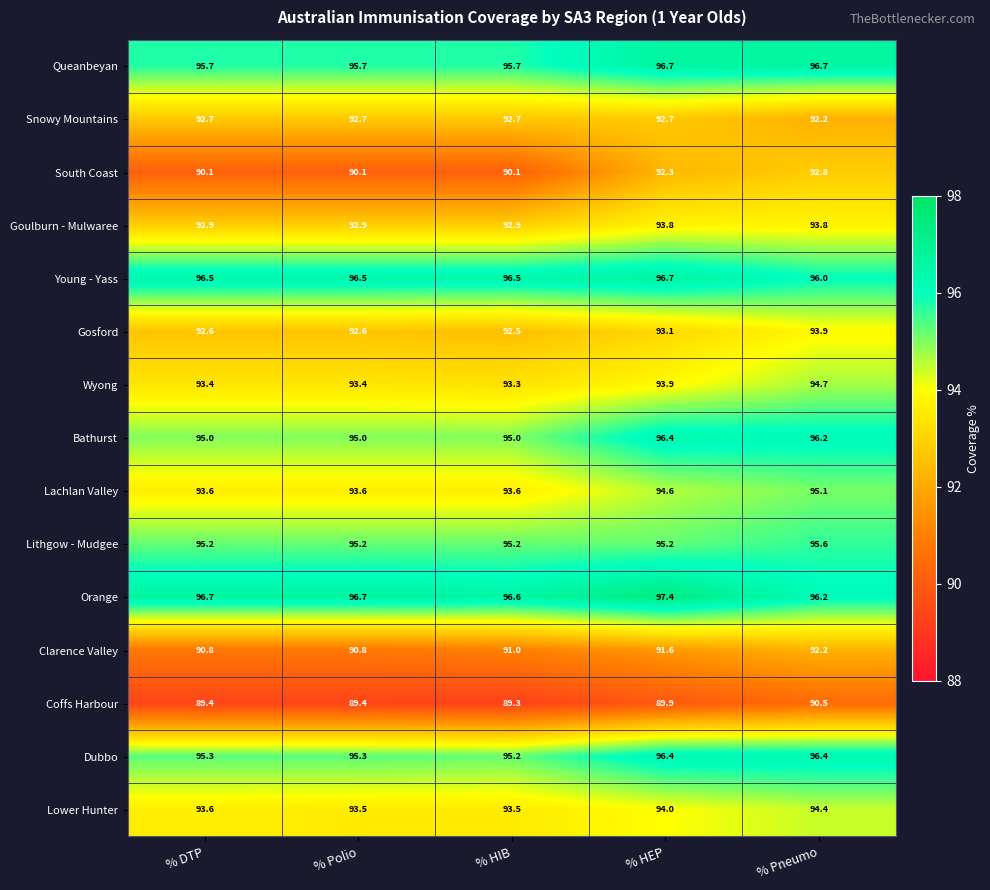

What is the spread (max minus min) of values at % Pneumo?

6.2